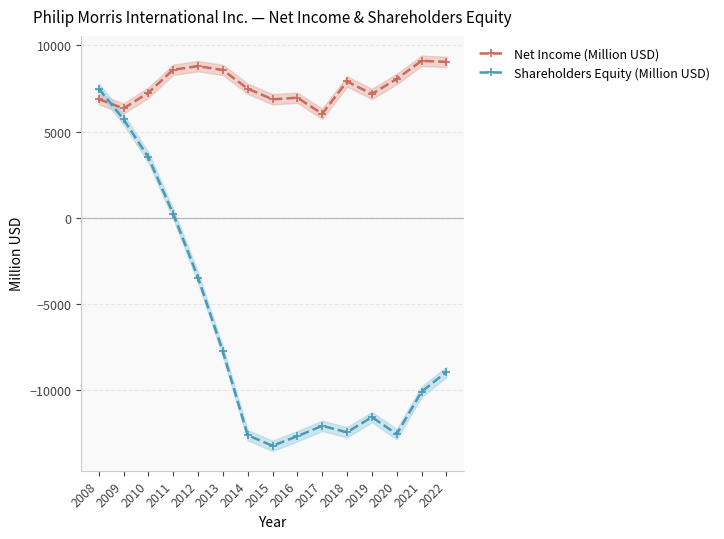

Rank the series by their average value, from highest to lowest.

Net Income (Million USD), Shareholders Equity (Million USD)